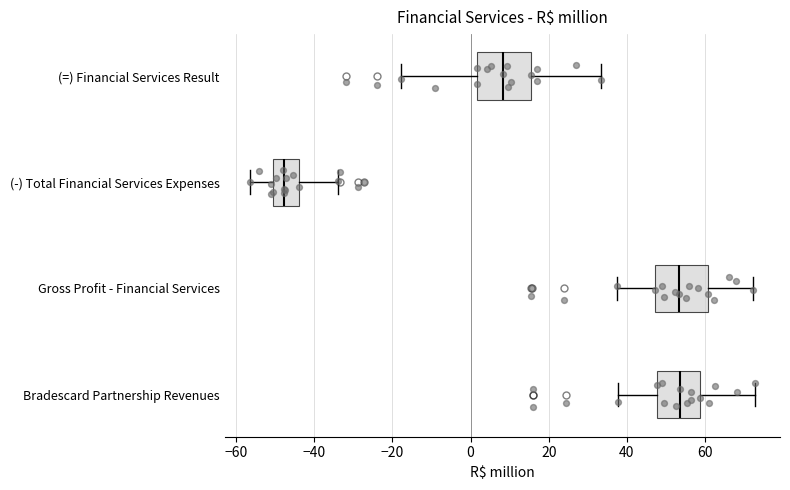

Where does the median line of the box for (-) Total Financial Services Expenses sit on the x-axis? The values are not printed on the chart, so give them approximately, as read against the axis.

-48